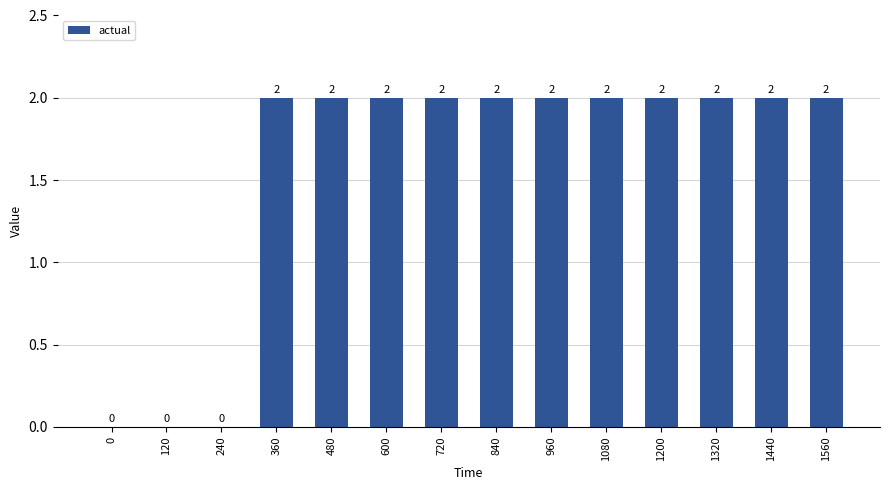

Read the value at 1440.

2